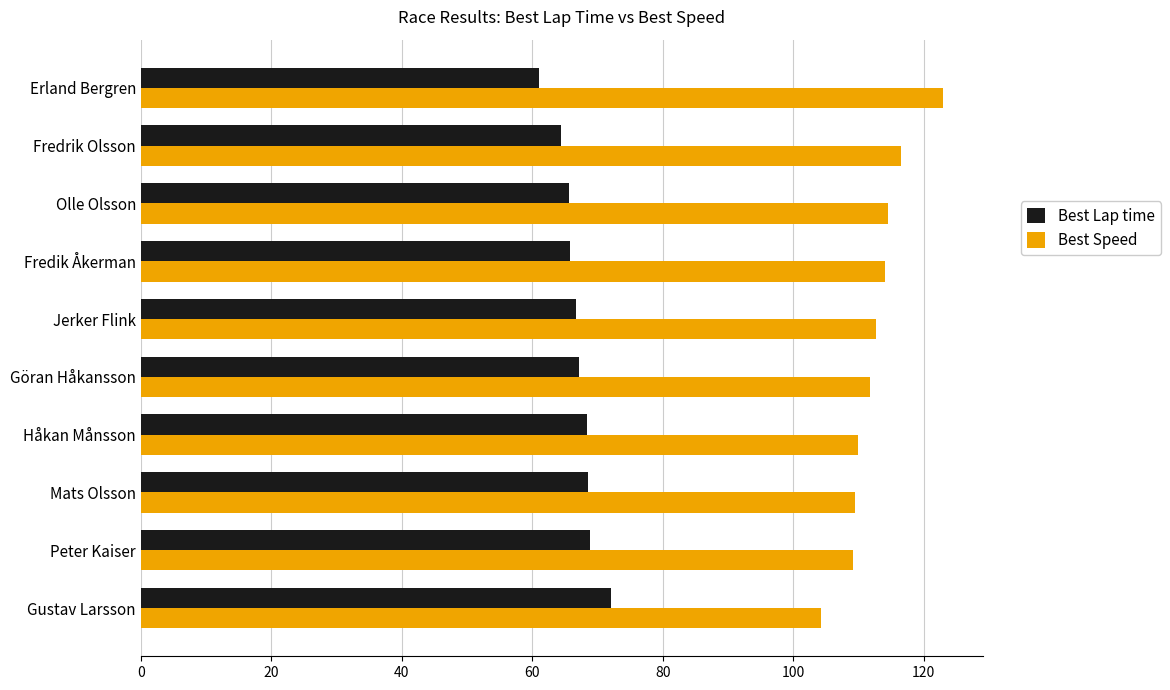

What is the spread (max minus min) of values at Håkan Månsson?

41.5